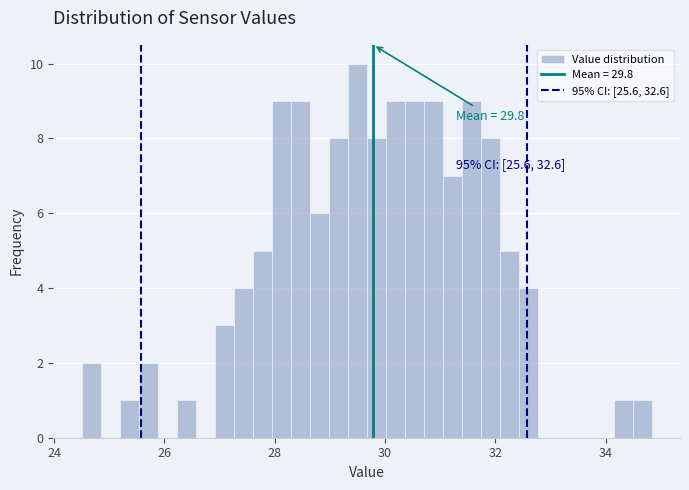

Read against the x-axis, roughly where is the centre of the tallest bar?

29.4